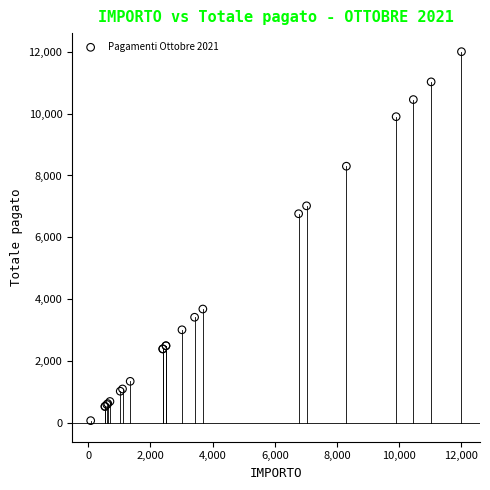

What Y value in the scatter plot is closest to 6040?

6765.0